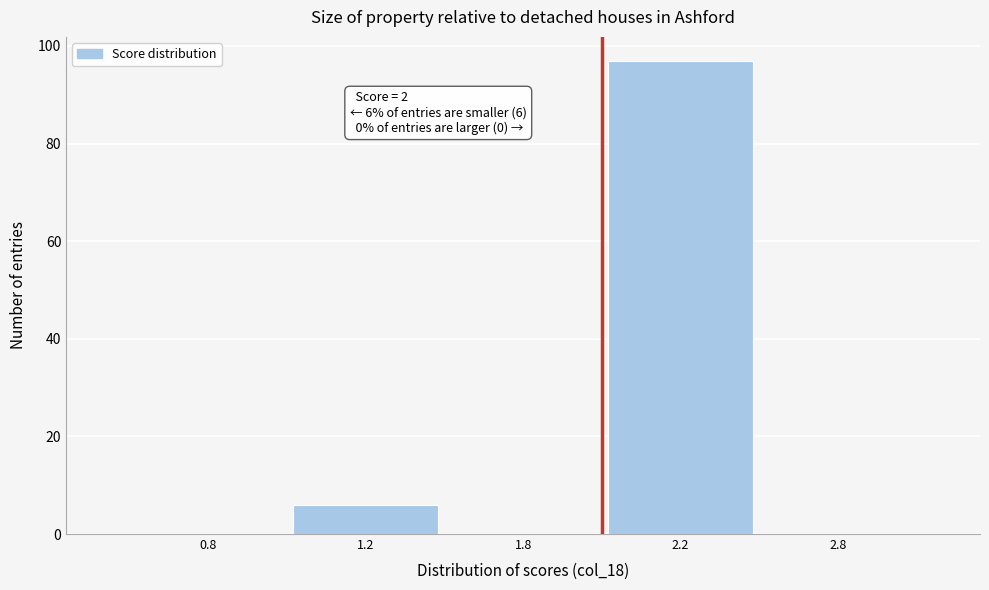

Reading left to right, what are all the values shown in this chart?

0.8=0	1.2=6	1.8=0	2.2=97	2.8=0